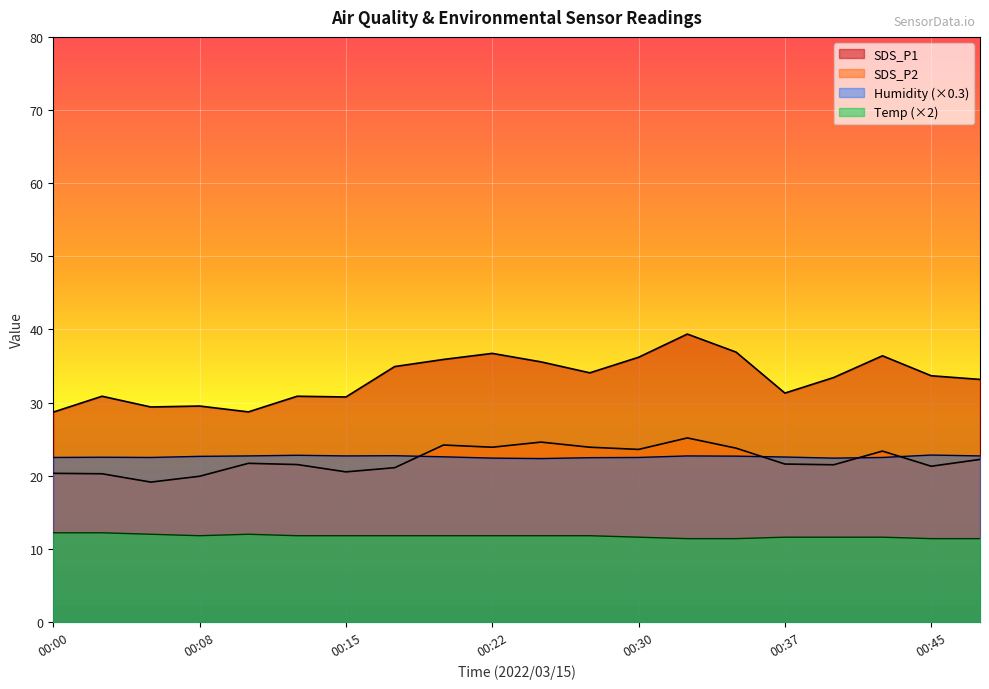

The value of Humidity at 00:13 is 29.9. True or false?

False